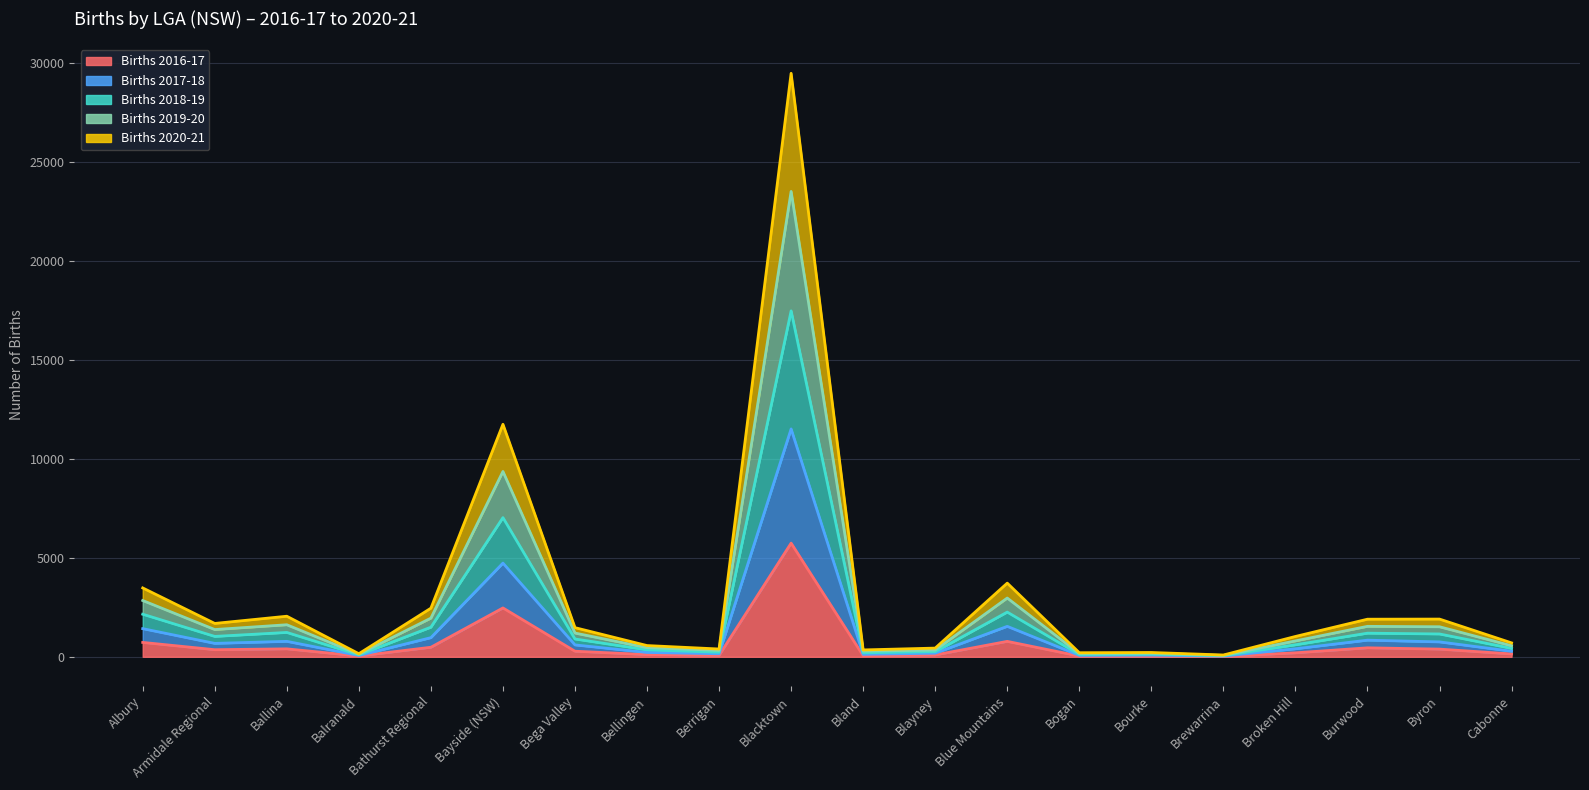

What is the sum of all Births 2016-17 values?

12882